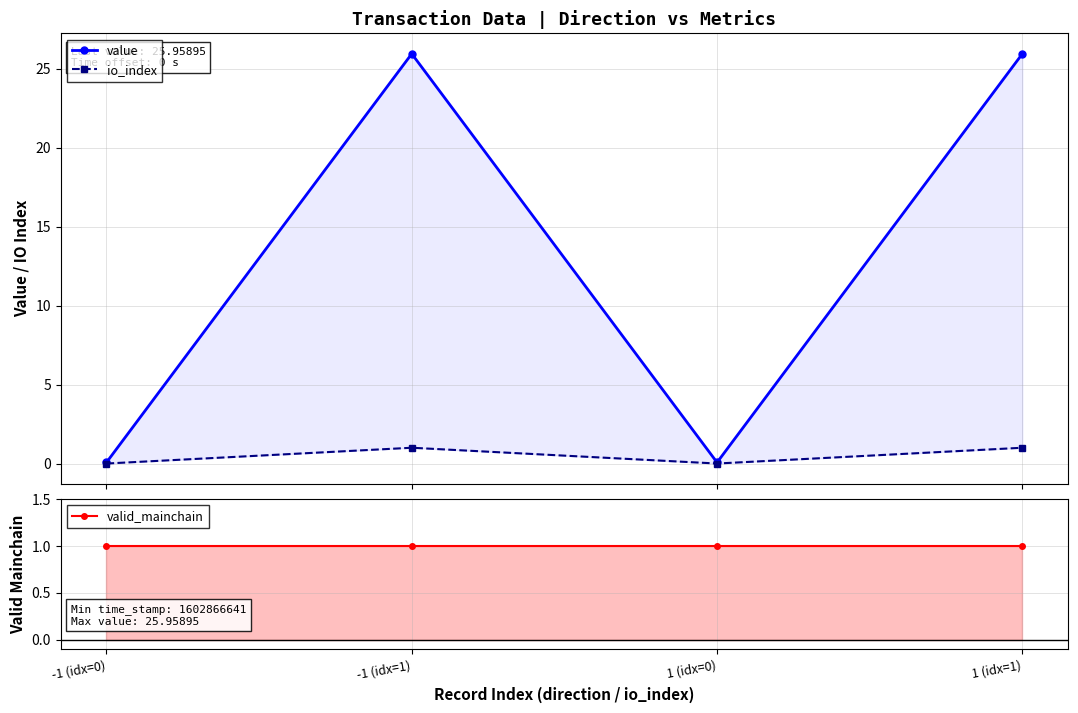

What is the label of the 1st point from the left?

-1 (idx=0)